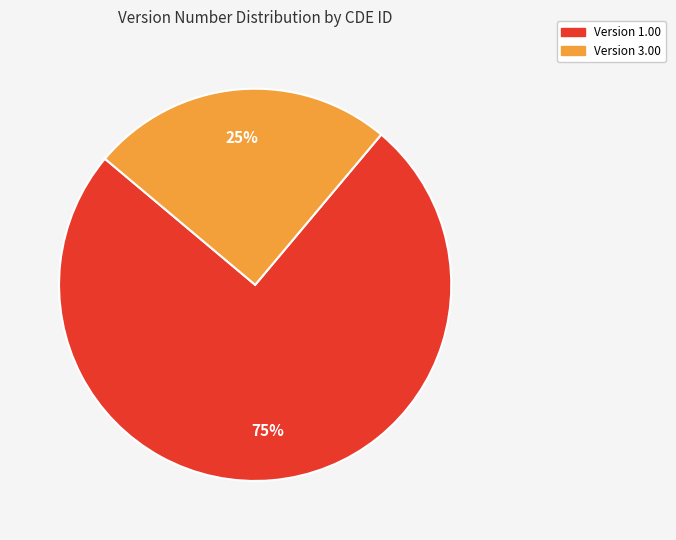

Is there a majority slice in this chart?

Yes